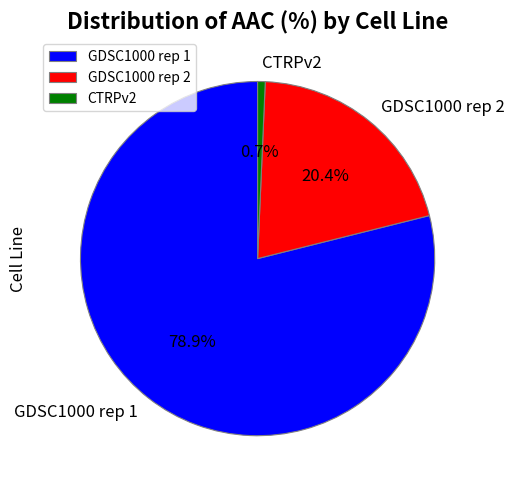

Which has a higher value, GDSC1000 rep 2 or CTRPv2?

GDSC1000 rep 2